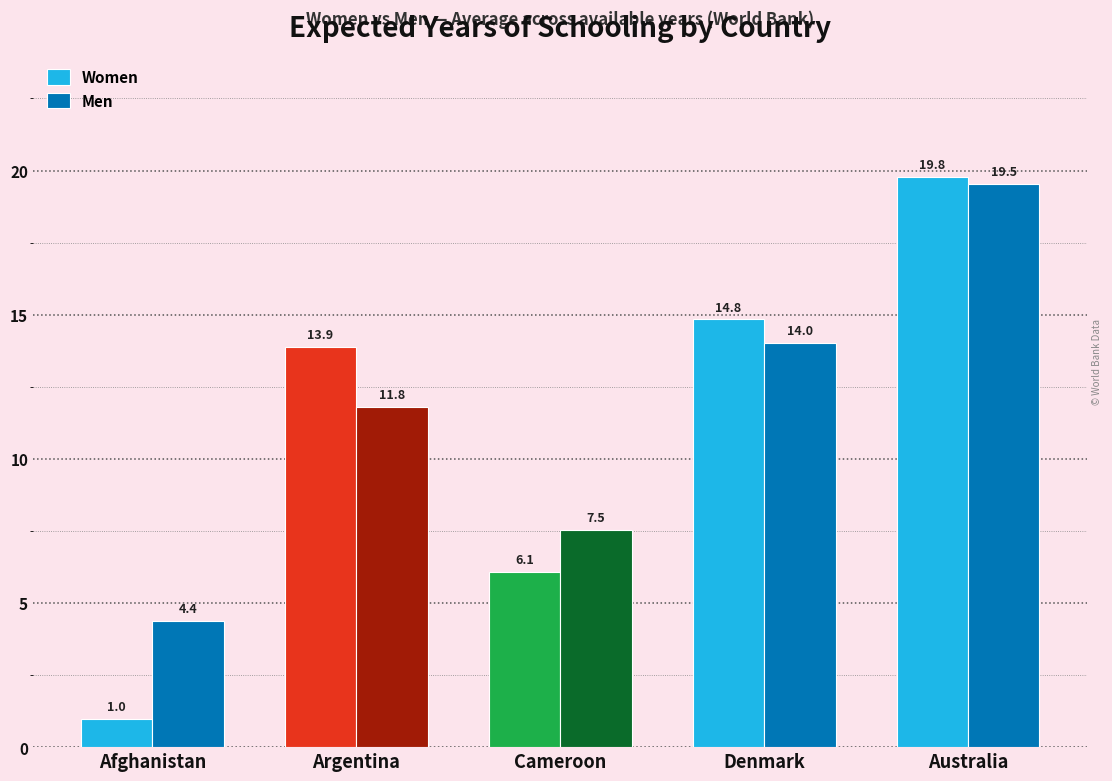

Reading right to left, transcribe all the data shown in this chart.

Women: 19.8	14.8	6.1	13.9	1.0
Men: 19.5	14.0	7.5	11.8	4.4